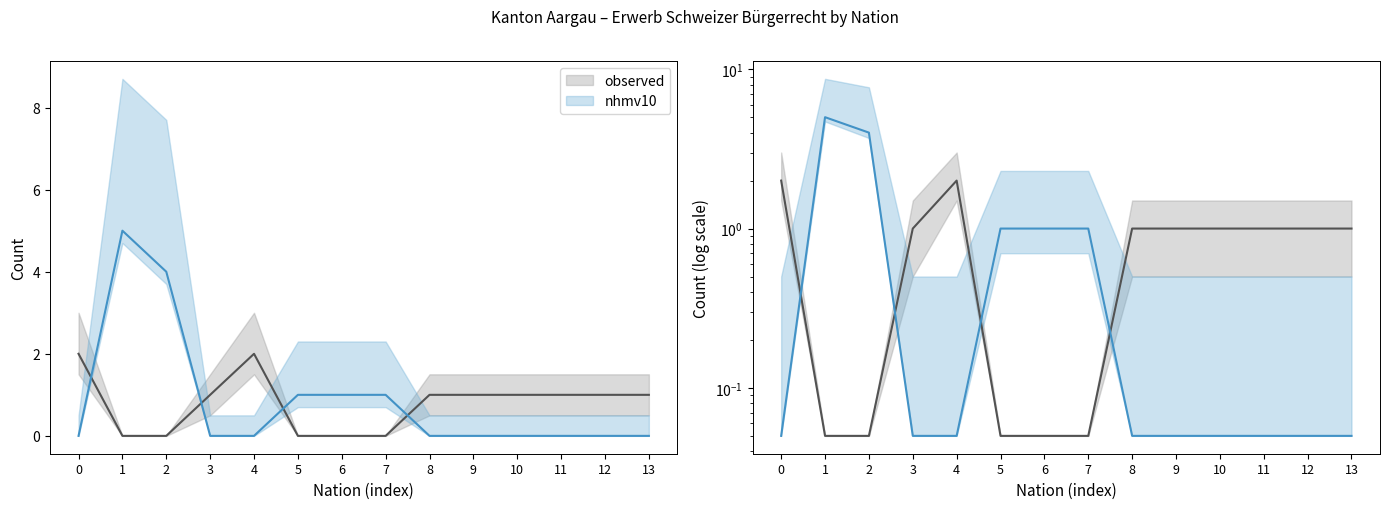

What is the average value of the Total Einbürgerungen AUG series?

0.8